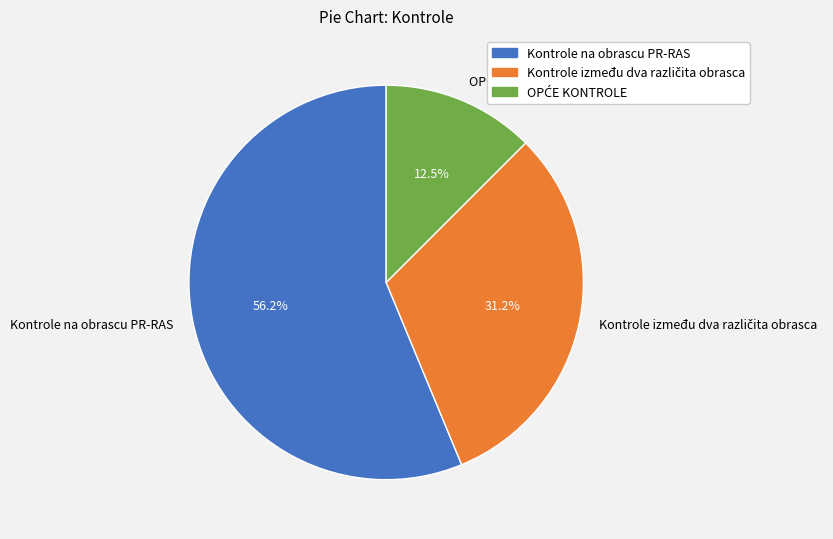

Which category has the biggest portion of the pie?

Kontrole na obrascu PR-RAS